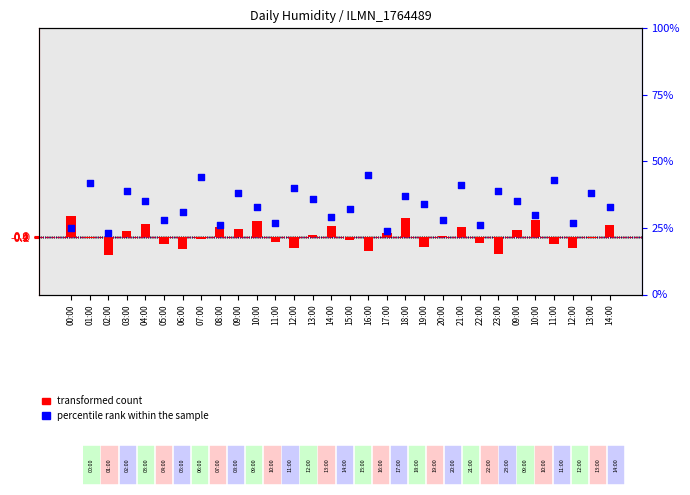

Which series contains the highest Y value?

percentile rank within the sample